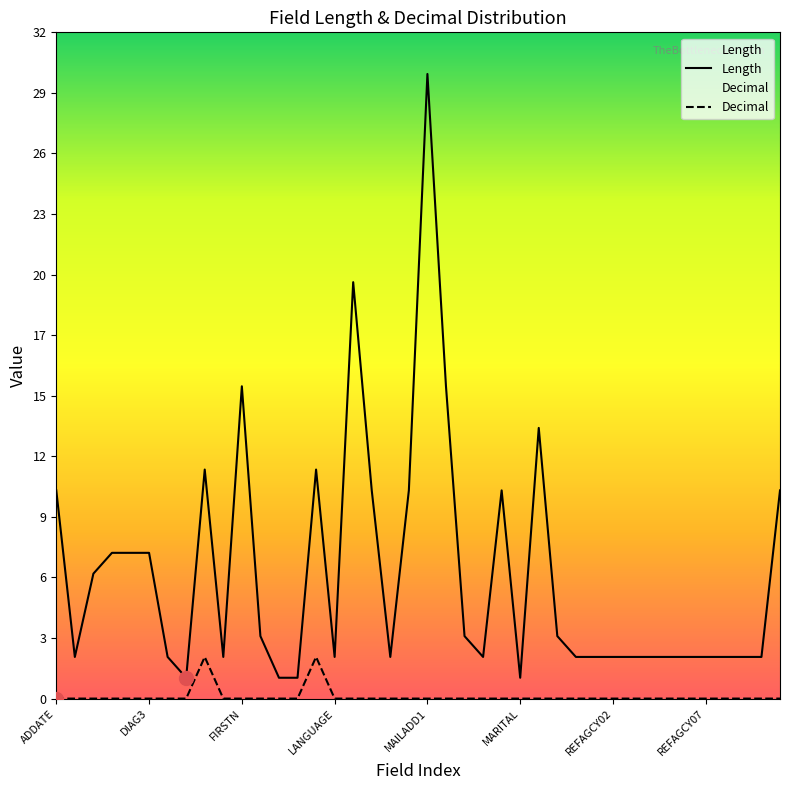

What is the difference between the highest and lowest values at 23?

2